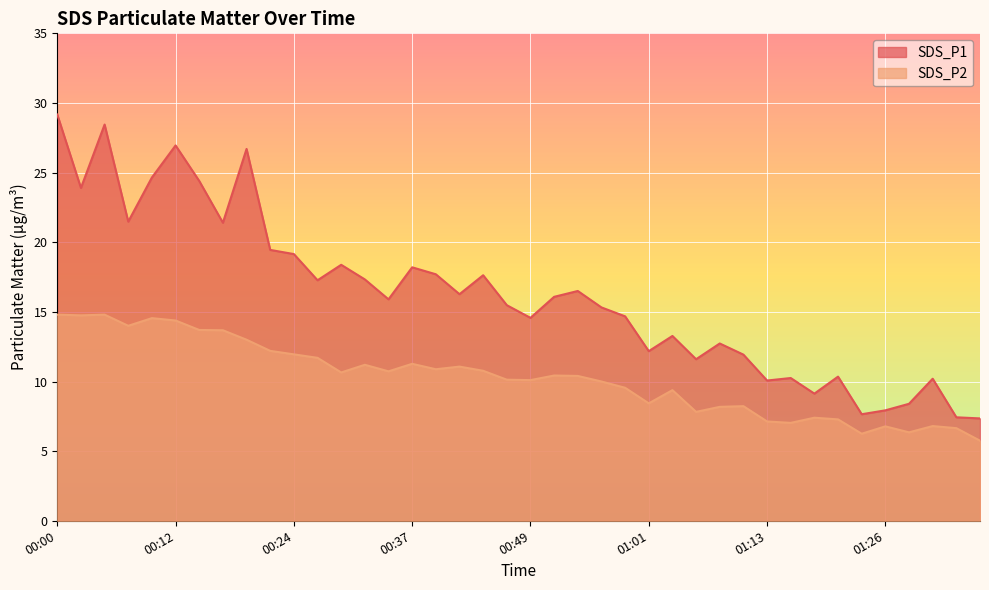

What are all the series names shown in the legend?

SDS_P1, SDS_P2